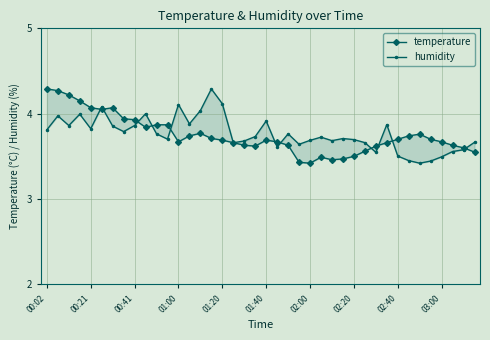

Is it true that humidity equals 3.9 at 01:40?

True